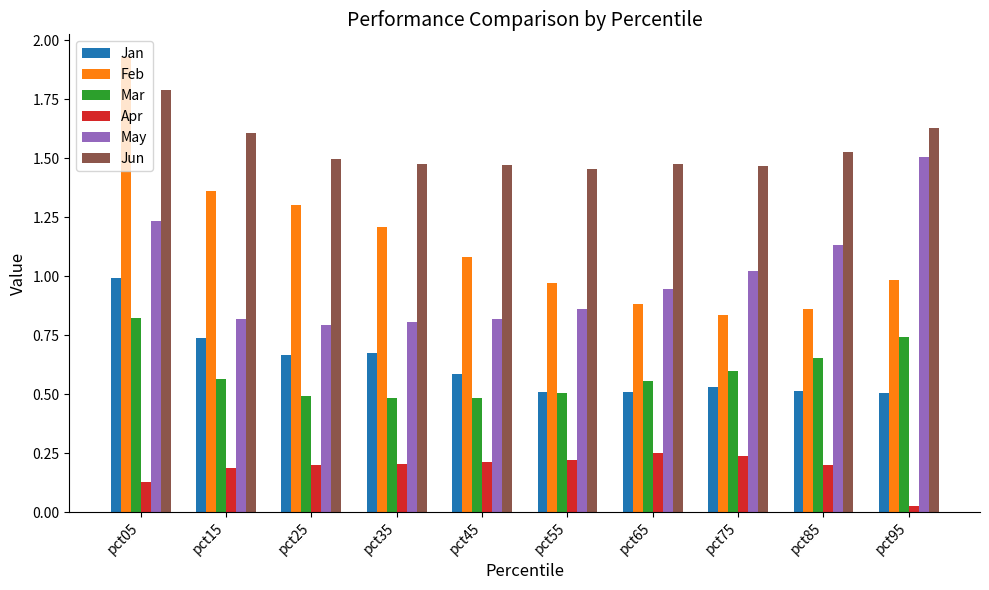

What is the difference between the maximum and minimum values in the Mar series?

0.3